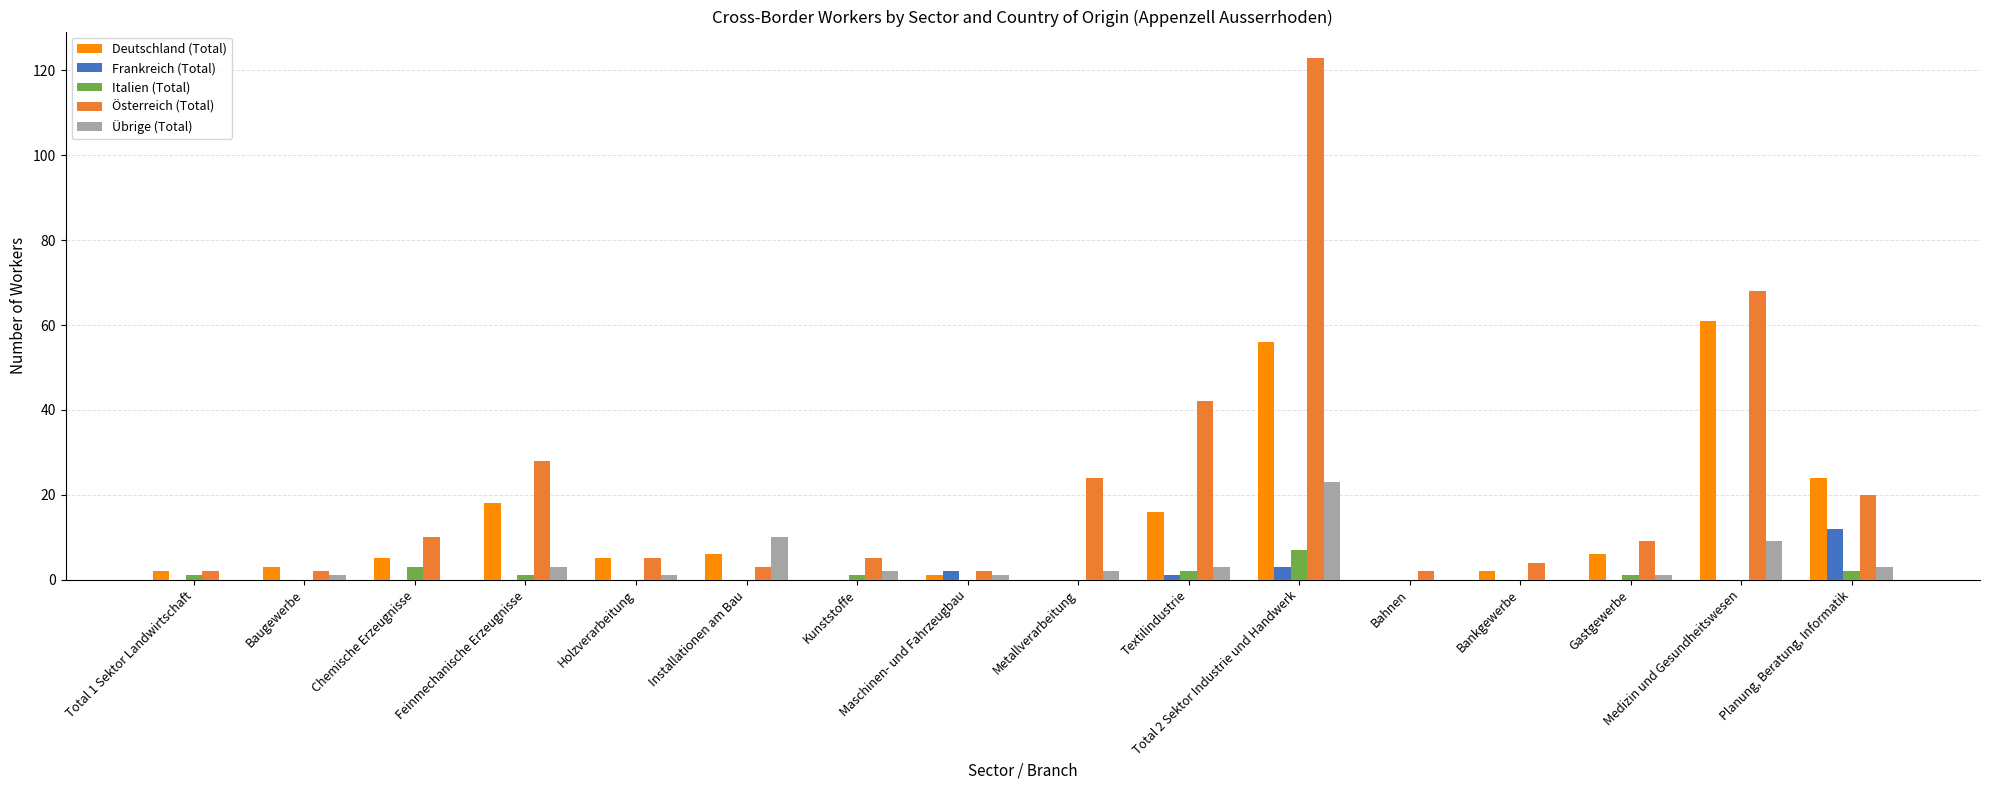

What is the average value of the Übrige (Total) series?

4